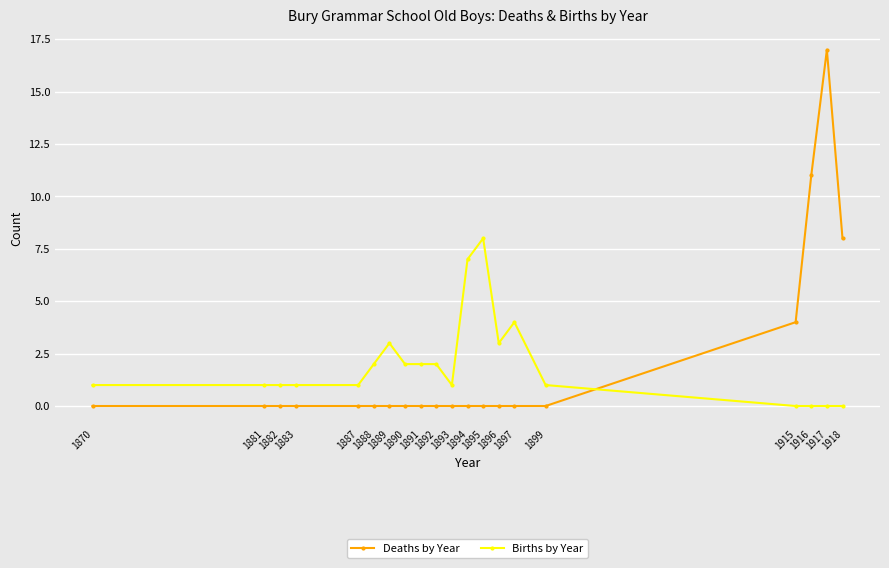

The value of Deaths by Year at 1891 is -10. True or false?

False